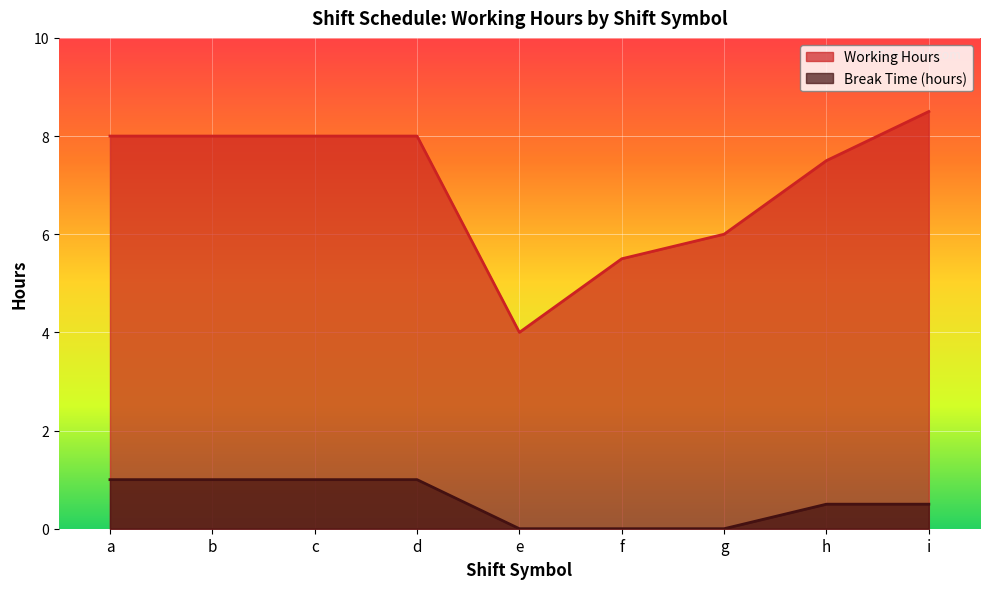

What is the difference between the Working Hours values at e and c?

4.0